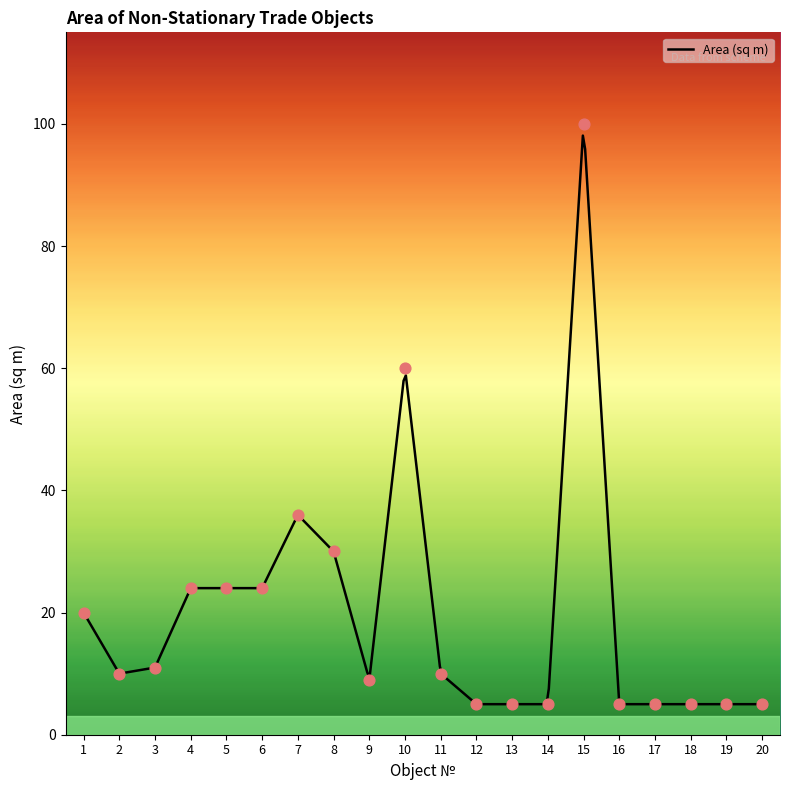

What is the change in value from 1 to 7?

+16